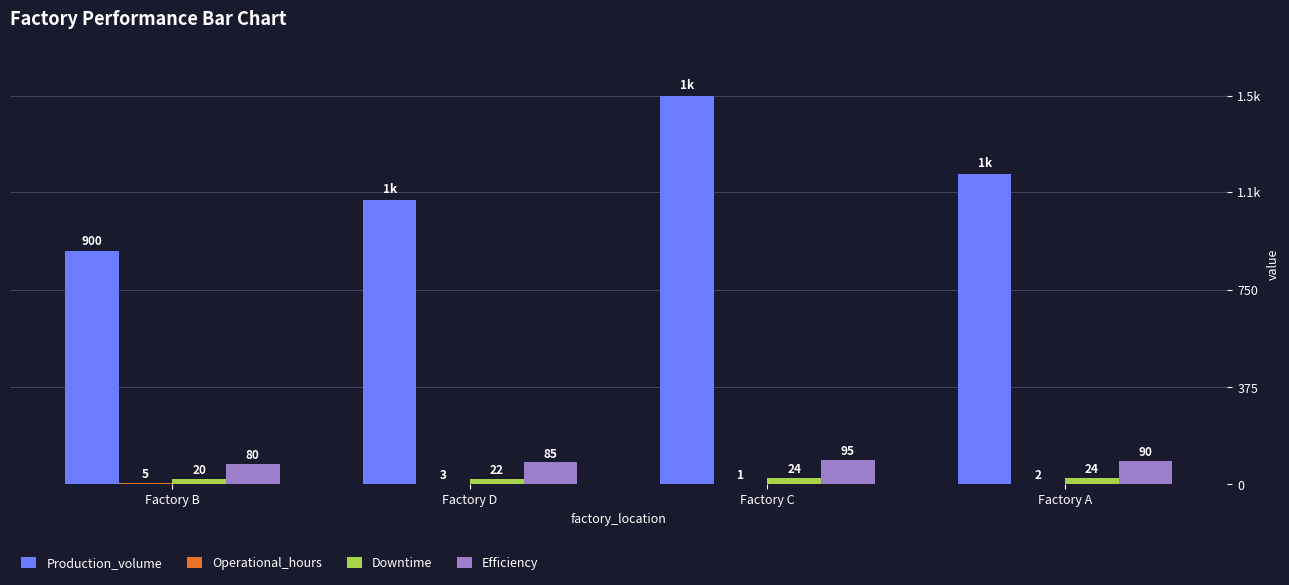

Count the Operational_hours values in the range 2 to 5.

3